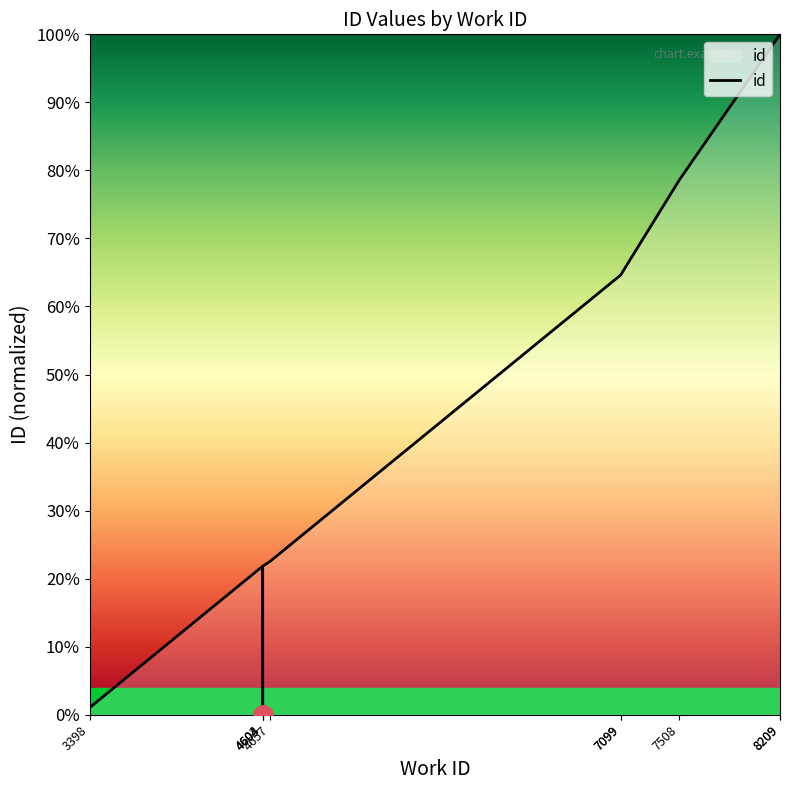

How many distinct data groups are displayed?

1